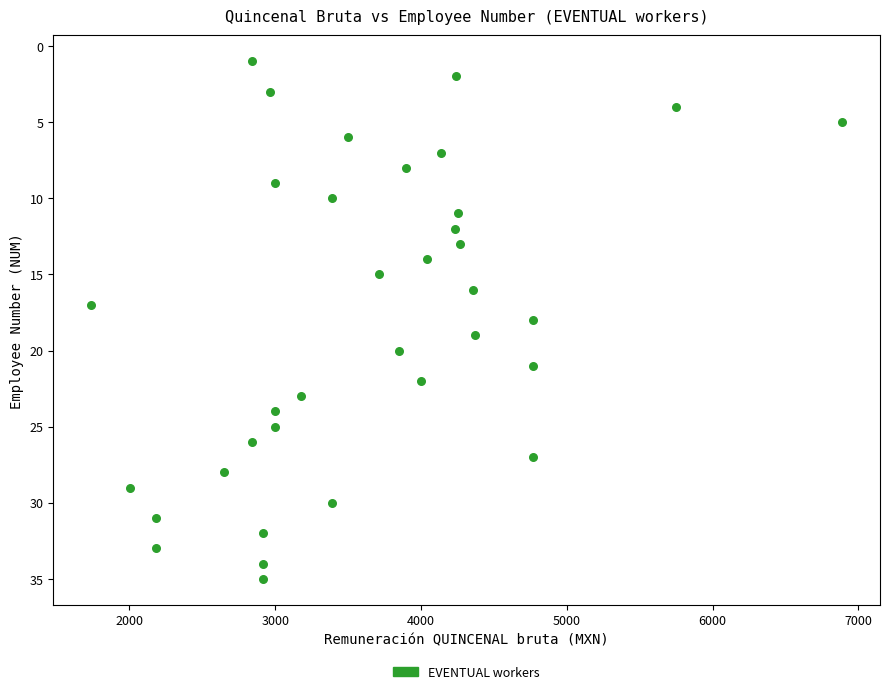

What is the range of Y values (max minus min)?

34